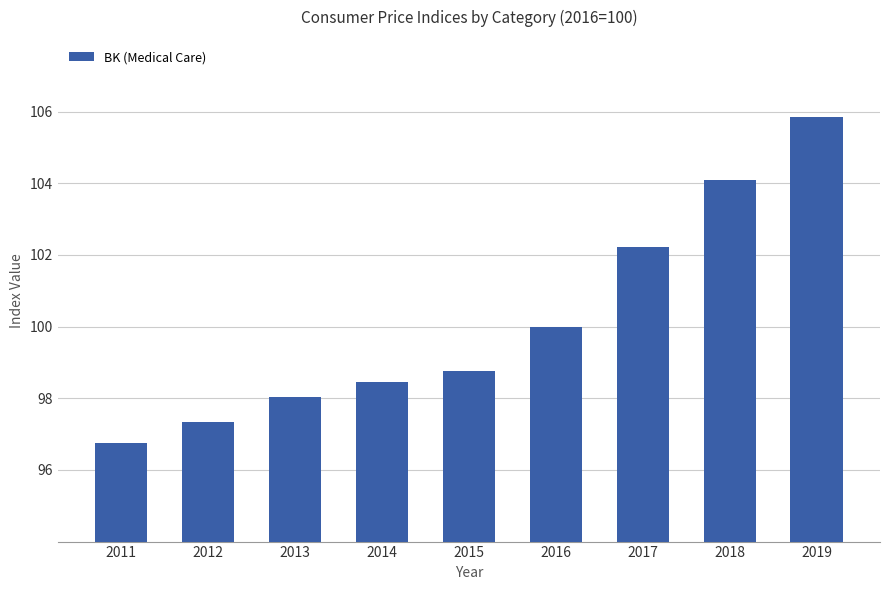

What is the smallest value displayed?

96.7